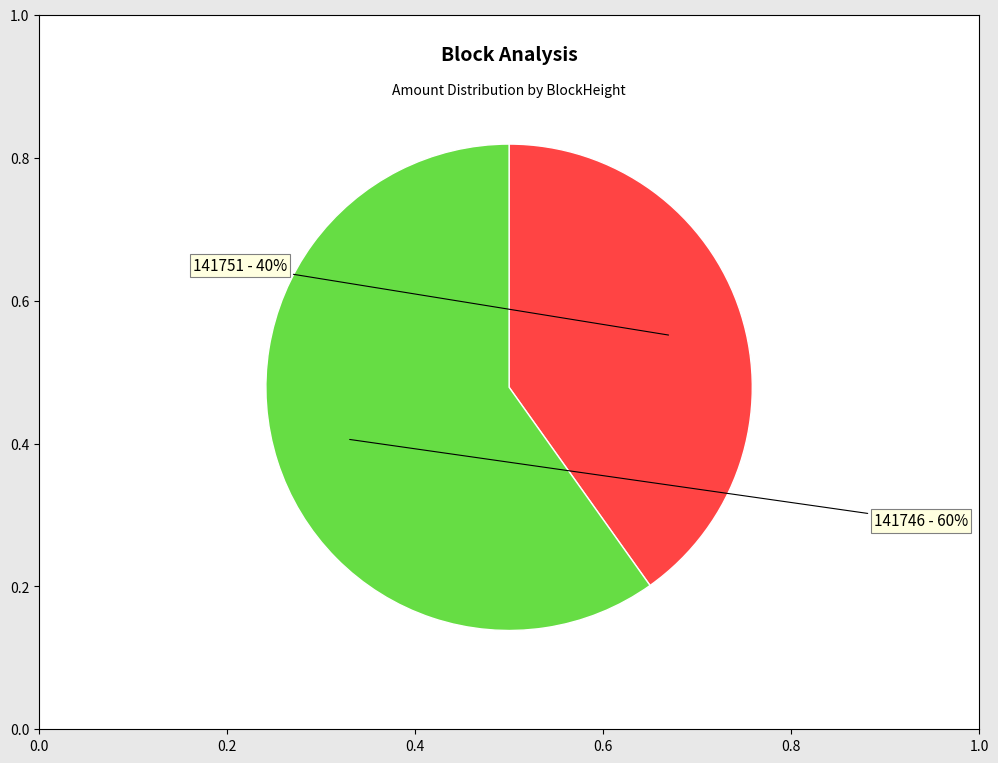

How many slices are in this pie chart?

2